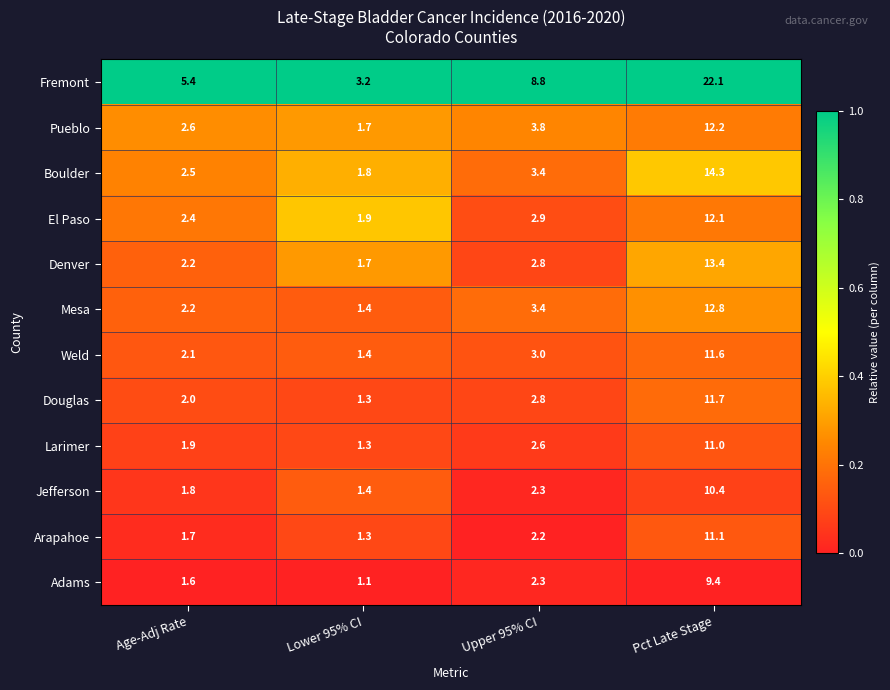

At which category is the sum across all series the highest?

Pct Late Stage